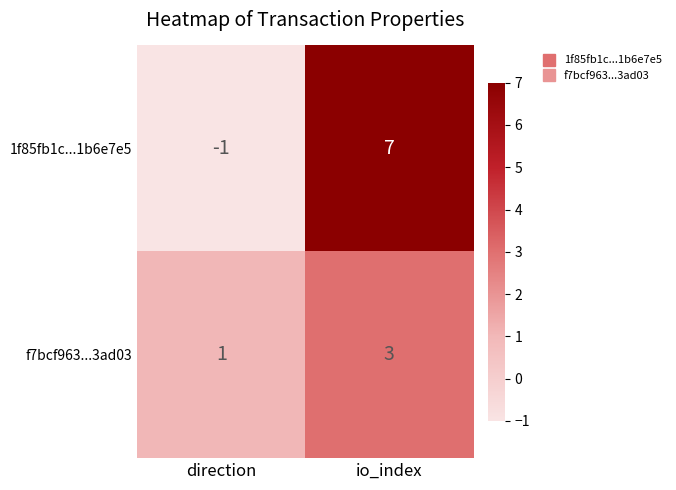

Reading left to right, extract all data points from this chart.

1f85fb1c...1b6e7e5: direction=-1	io_index=7
f7bcf963...3ad03: direction=1	io_index=3